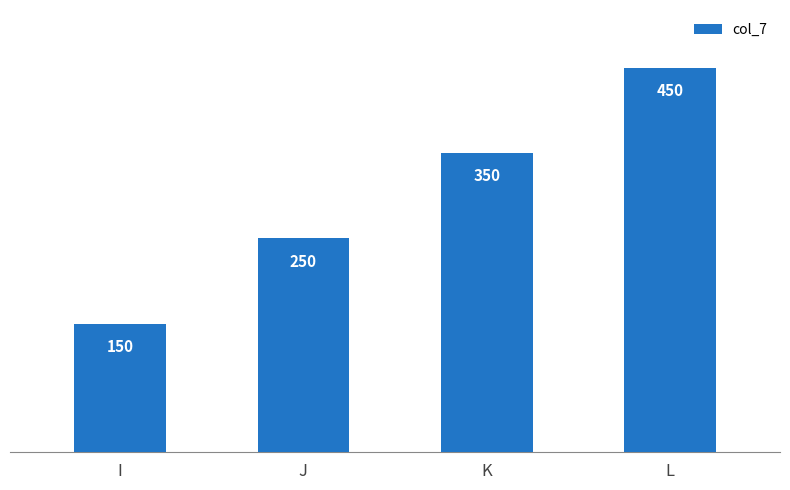

Rank the categories by value from lowest to highest.

I, J, K, L